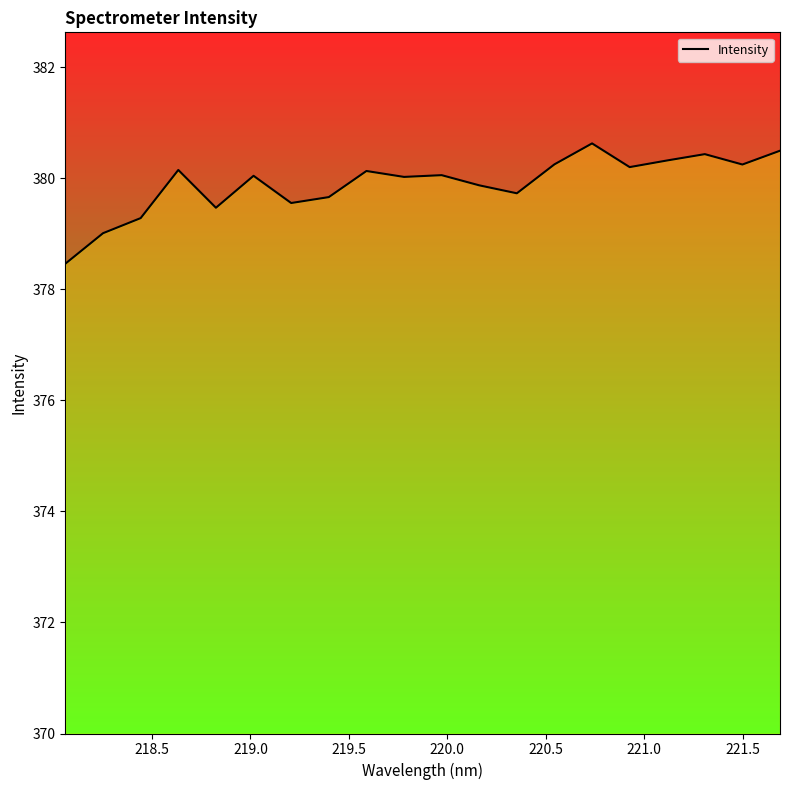

What is the difference between the maximum and minimum values?

2.2